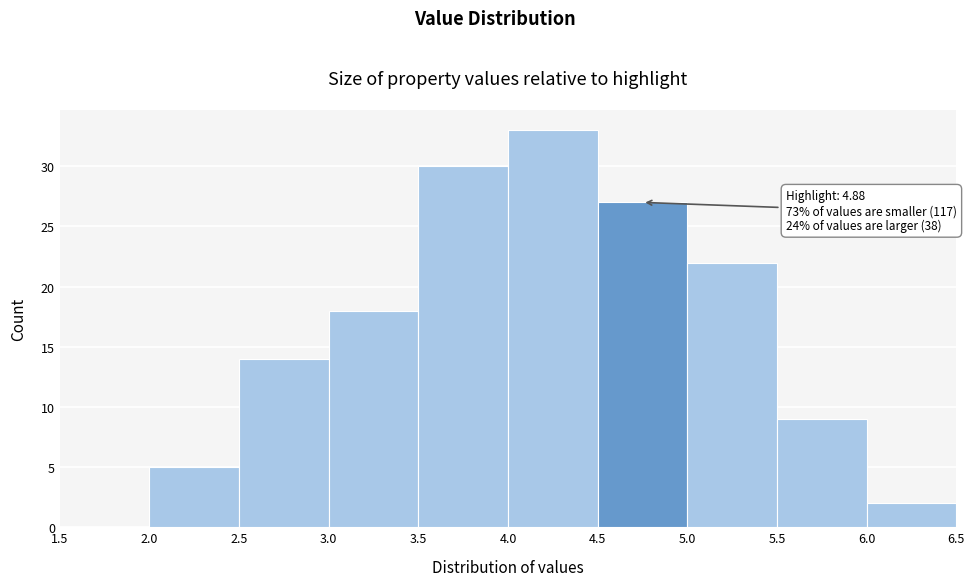

Over which range of the x-axis is the bar tallest?

4.0 to 4.5